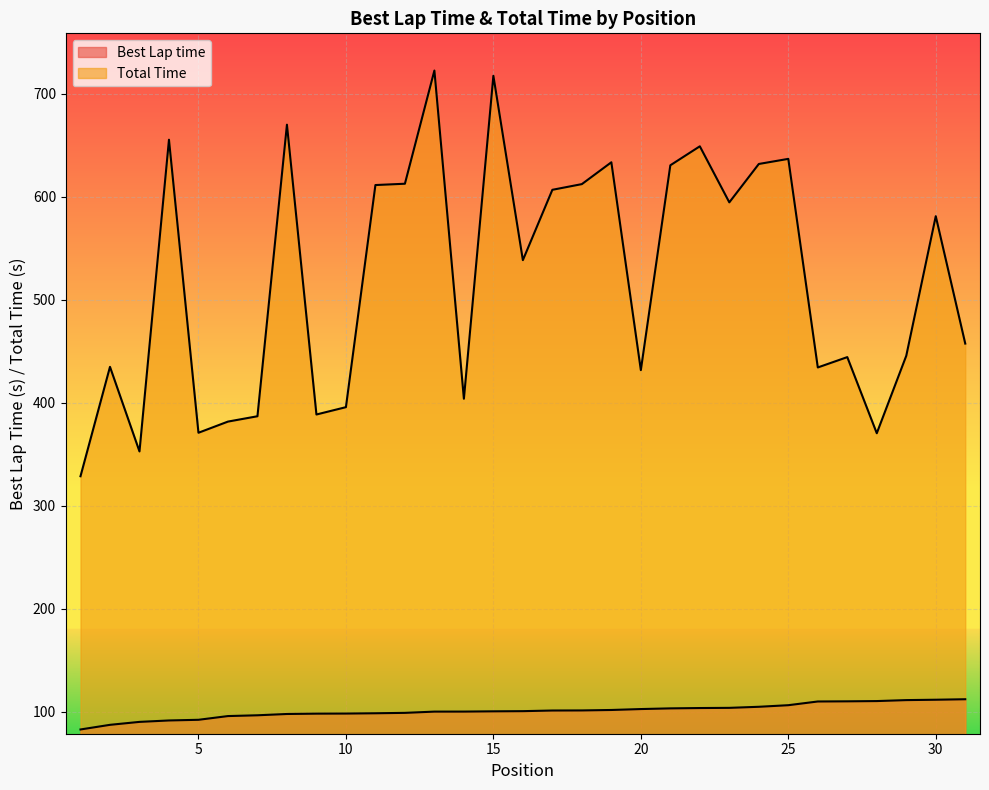

How many lines are shown in the chart?

2